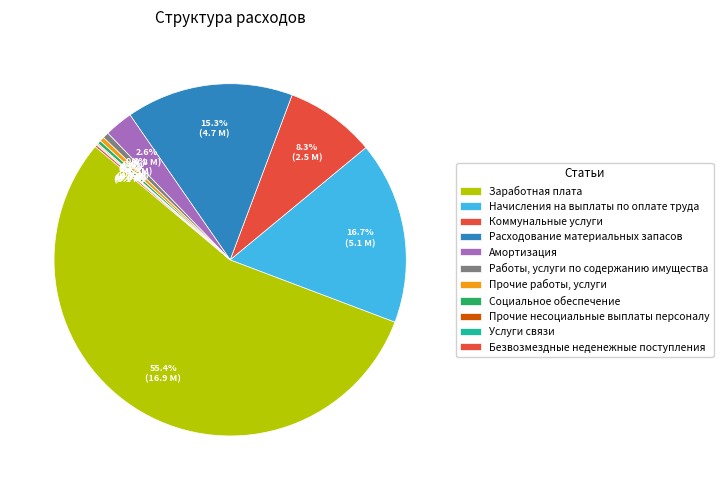

What percentage is NOT represented by Амортизация?

97.4%